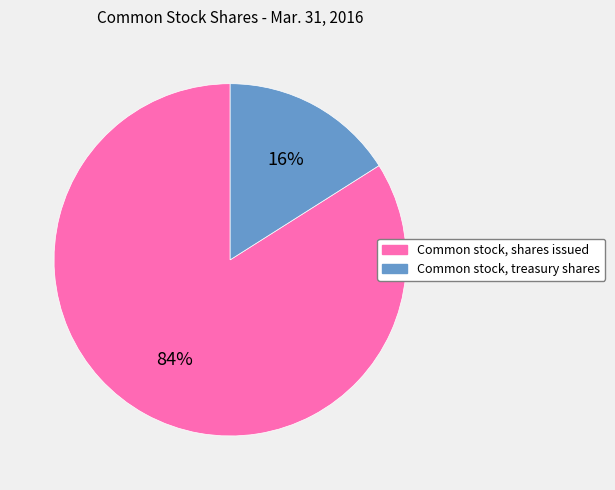

To the nearest percent, what is the difference between the Common stock, treasury shares and Common stock, shares issued slice percentages?

68%